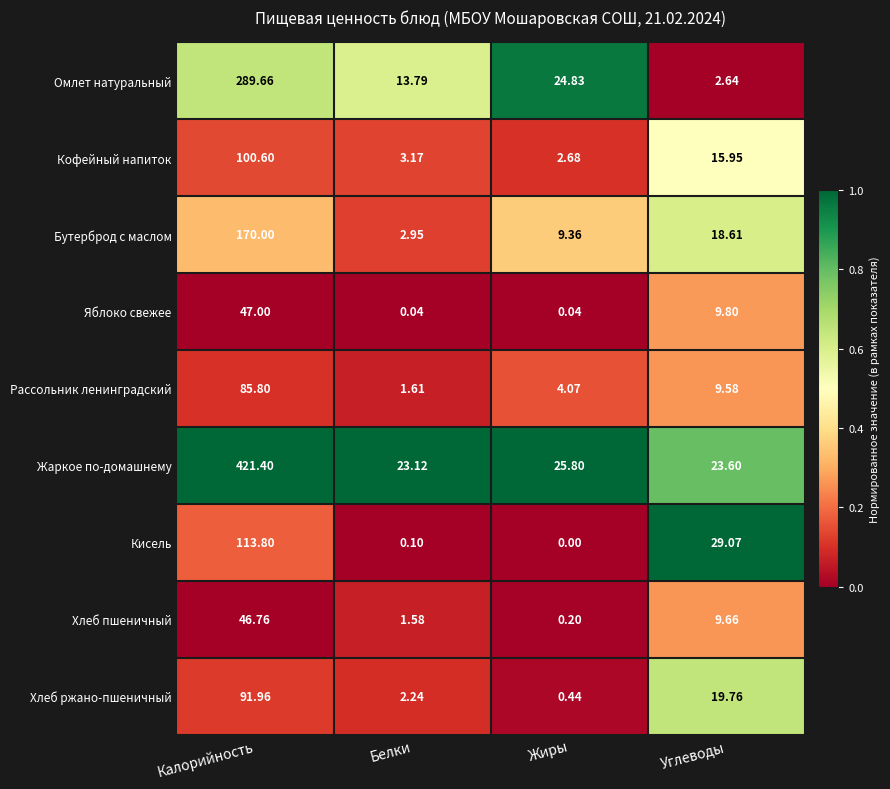

List the series in order of their peak value, lowest first.

Хлеб пшеничный, Яблоко свежее, Рассольник ленинградский, Хлеб ржано-пшеничный, Кофейный напиток, Кисель, Бутерброд с маслом, Омлет натуральный, Жаркое по-домашнему